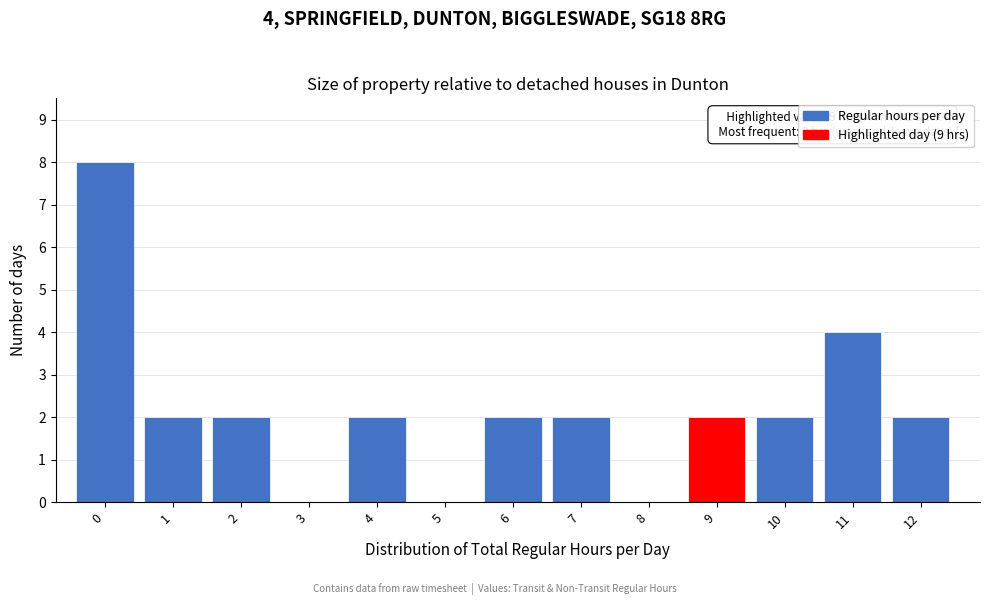

Reading left to right, extract all data points from this chart.

0=8	1=2	2=2	3=0	4=2	5=0	6=2	7=2	8=0	9=2	10=2	11=4	12=2